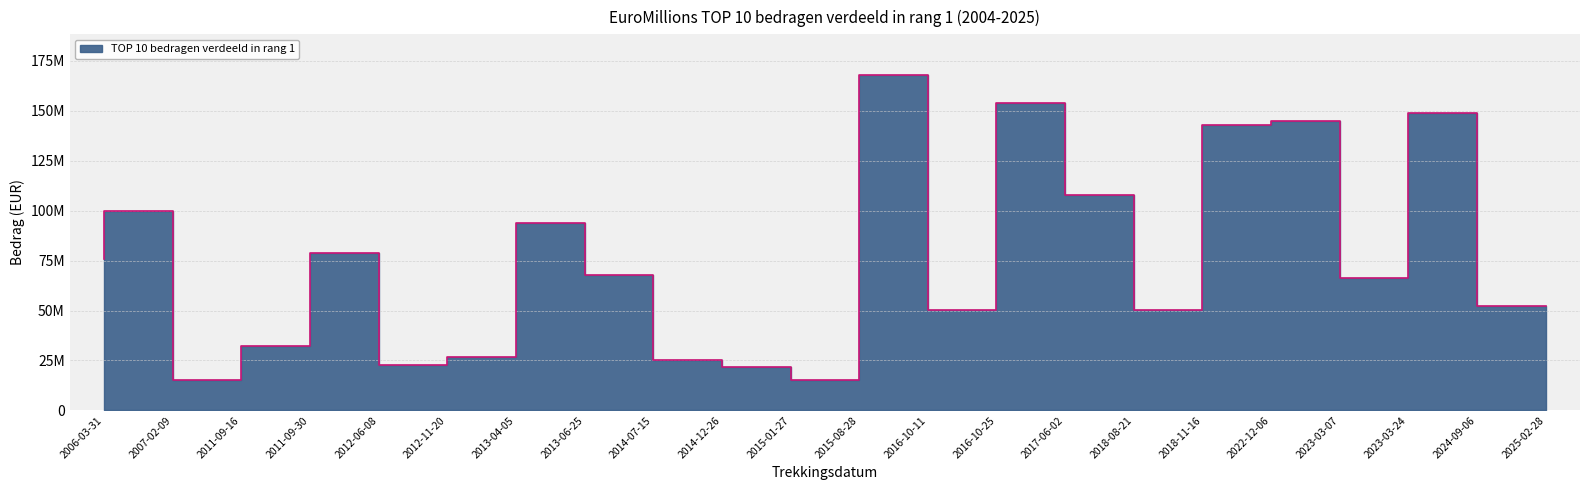

What is the change in value from 2011-09-16 to 2025-02-28?

+37448674